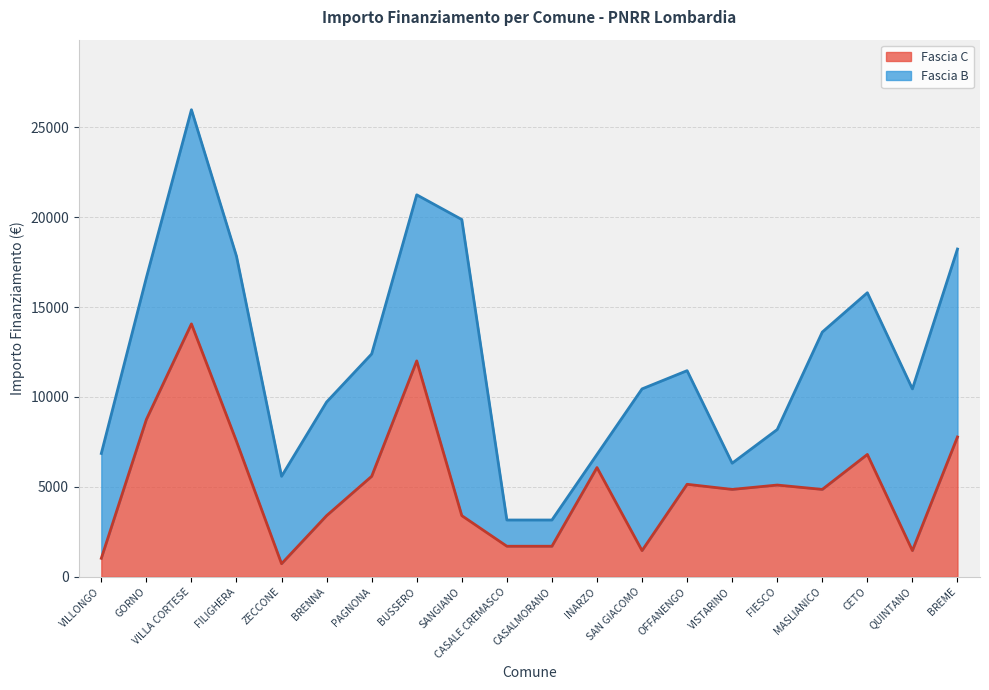

List the labels in order of value, largest first.

VILLA CORTESE, BUSSERO, GORNO, BREME, FILIGHERA, CETO, INARZO, PAGNONA, OFFANENGO, FIESCO, VISTARINO, MASLIANICO, BRENNA, SANGIANO, CASALE CREMASCO, CASALMORANO, SAN GIACOMO, QUINTANO, VILLONGO, ZECCONE